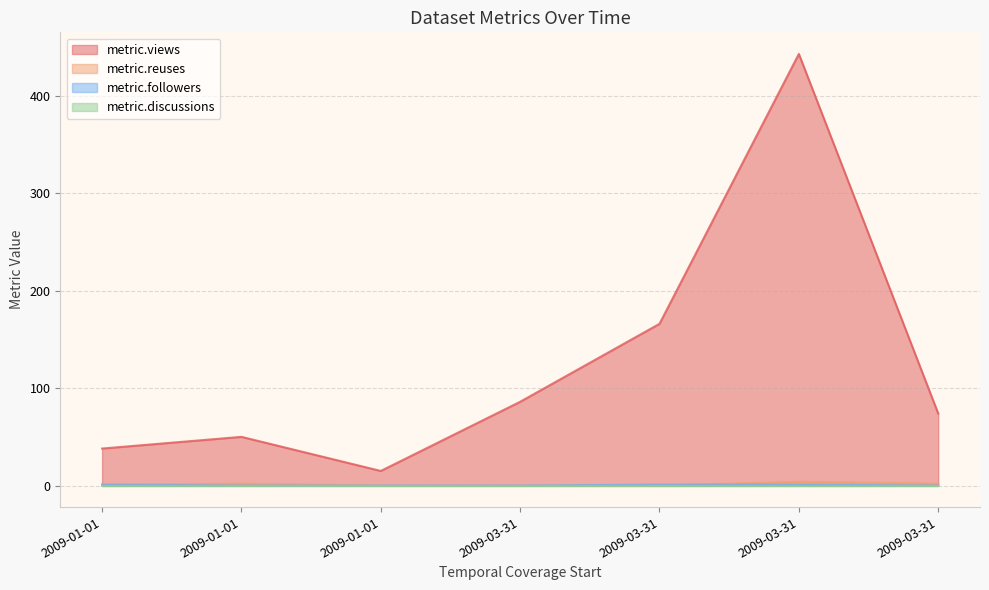

Does the chart have visible grid lines?

Yes